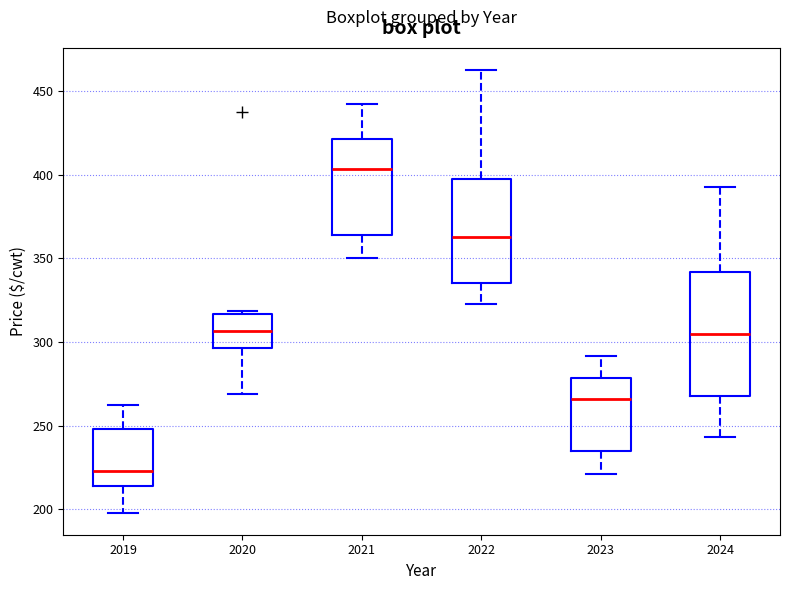

Reading left to right, transcribe this box plot: for each box, give where its median line is, the range the box spans, and where its two whiskers end, as read against the y-axis. The values are not printed on the chart, so give them approximately, as read against the axis.

2019: median 225, box 215 to 250, whiskers 200 to 260
2020: median 305, box 295 to 315, whiskers 270 to 320
2021: median 405, box 365 to 420, whiskers 350 to 445
2022: median 365, box 335 to 395, whiskers 320 to 465
2023: median 265, box 235 to 280, whiskers 220 to 290
2024: median 305, box 270 to 340, whiskers 245 to 395